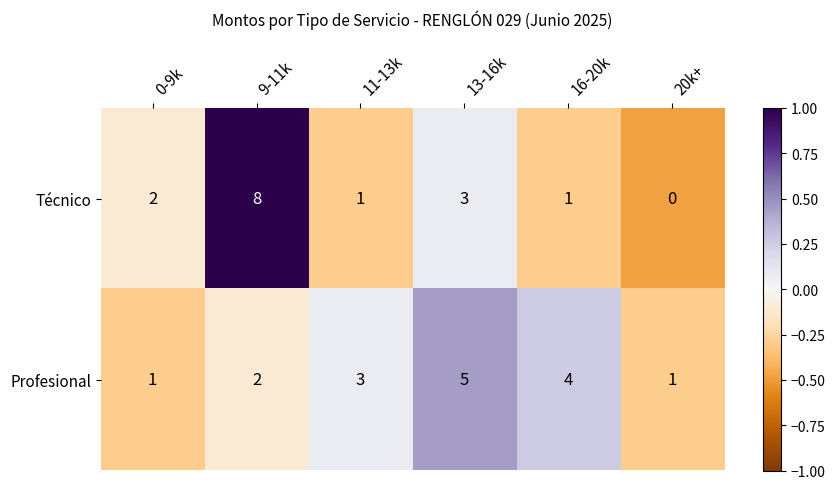

How many data points does each series have?

6